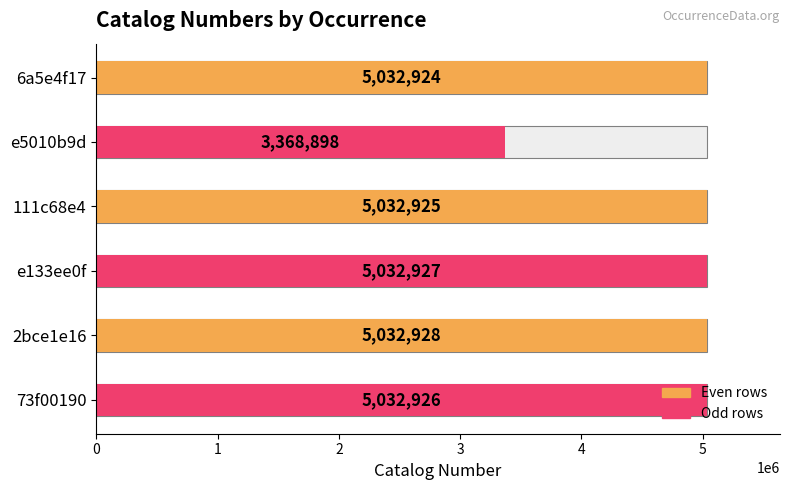

How many data points are less than 5032926?

3